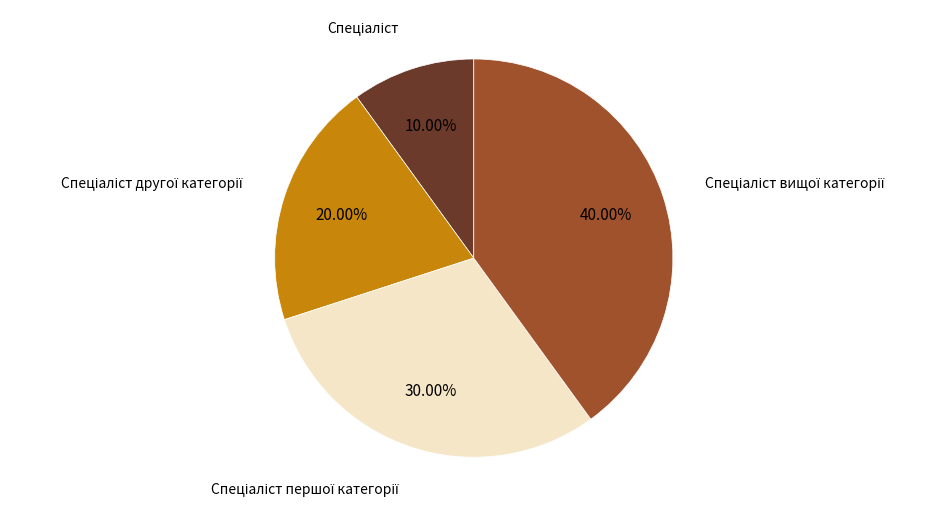

Is there a majority slice in this chart?

No